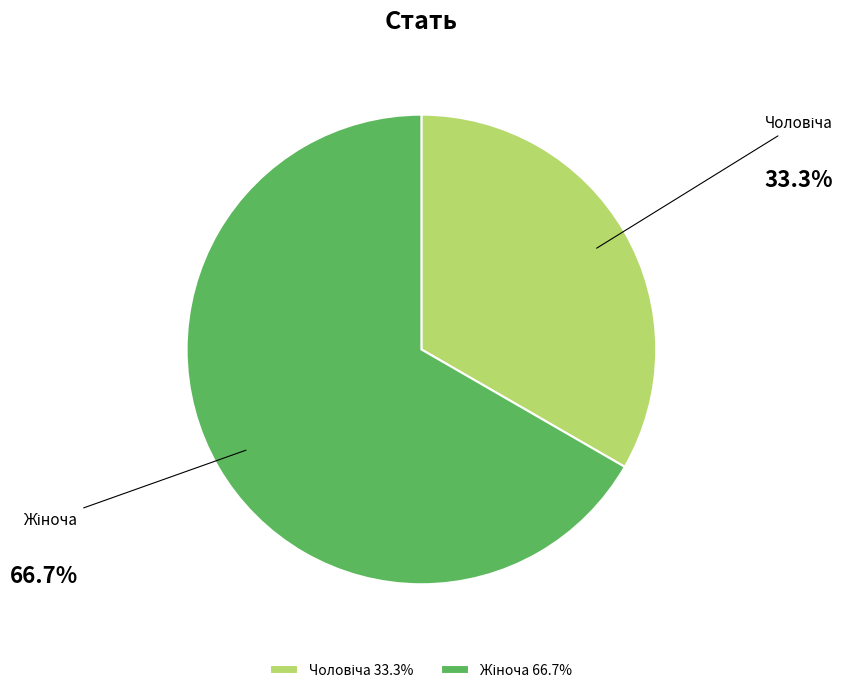

Is there any slice that represents more than half of the pie?

Yes